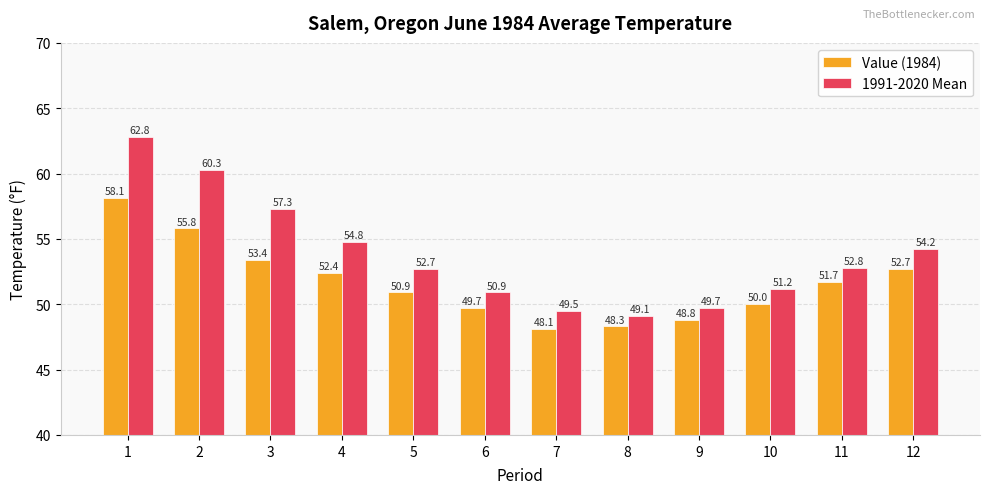

How many bars are there in each group?

2